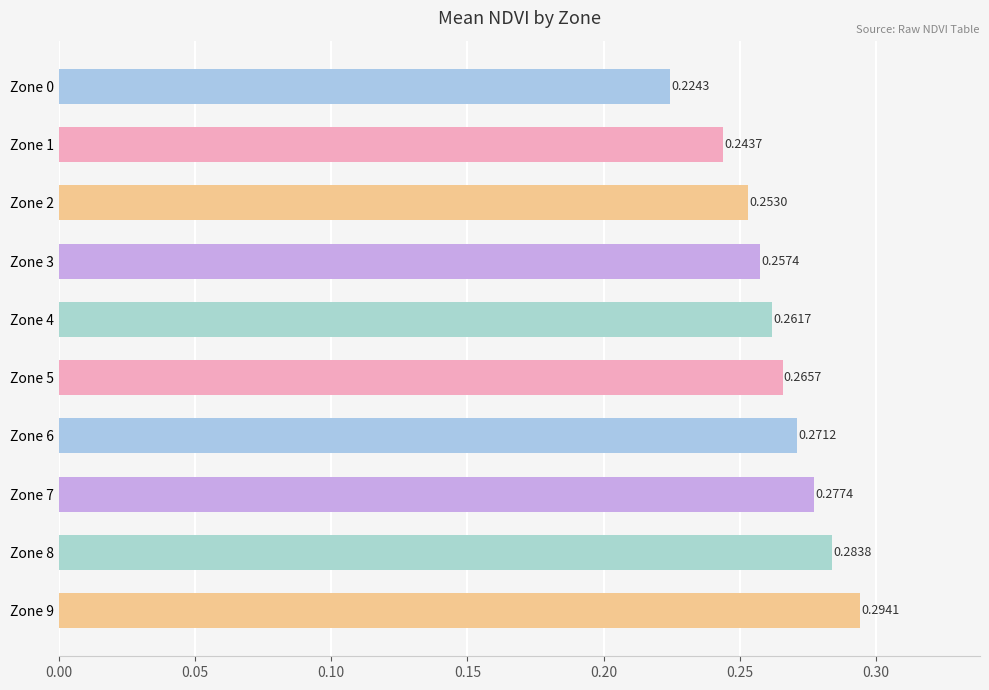

How many categories are shown in the chart?

10